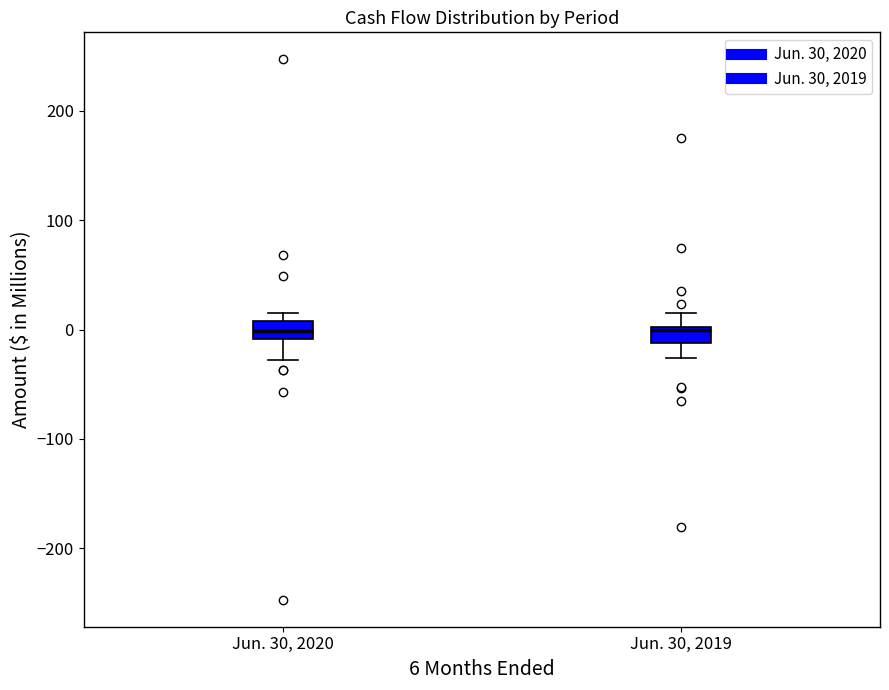

Where is the upper edge of the box for Jun. 30, 2019 on the y-axis? The values are not printed on the chart, so give them approximately, as read against the axis.

0